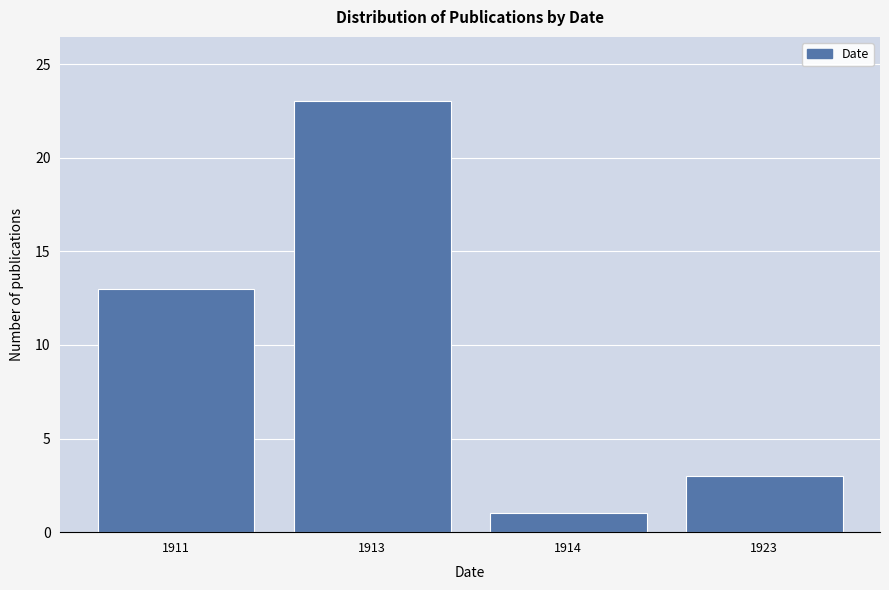

Reading left to right, transcribe all the data shown in this chart.

13	23	1	3